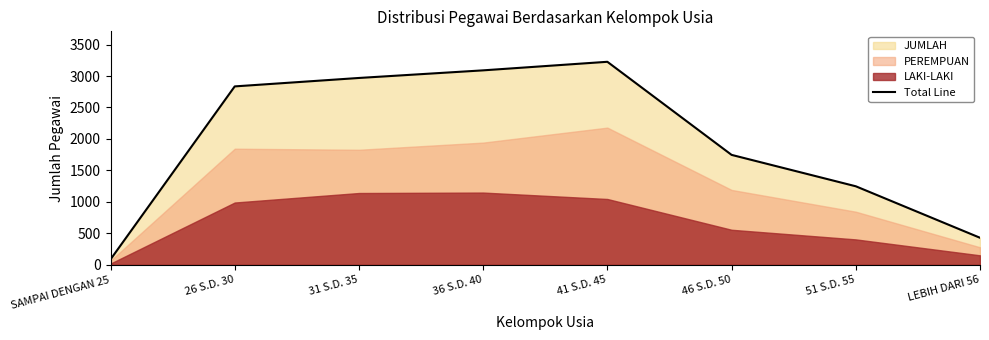

Between 51 S.D. 55 and 41 S.D. 45, which is larger?

41 S.D. 45